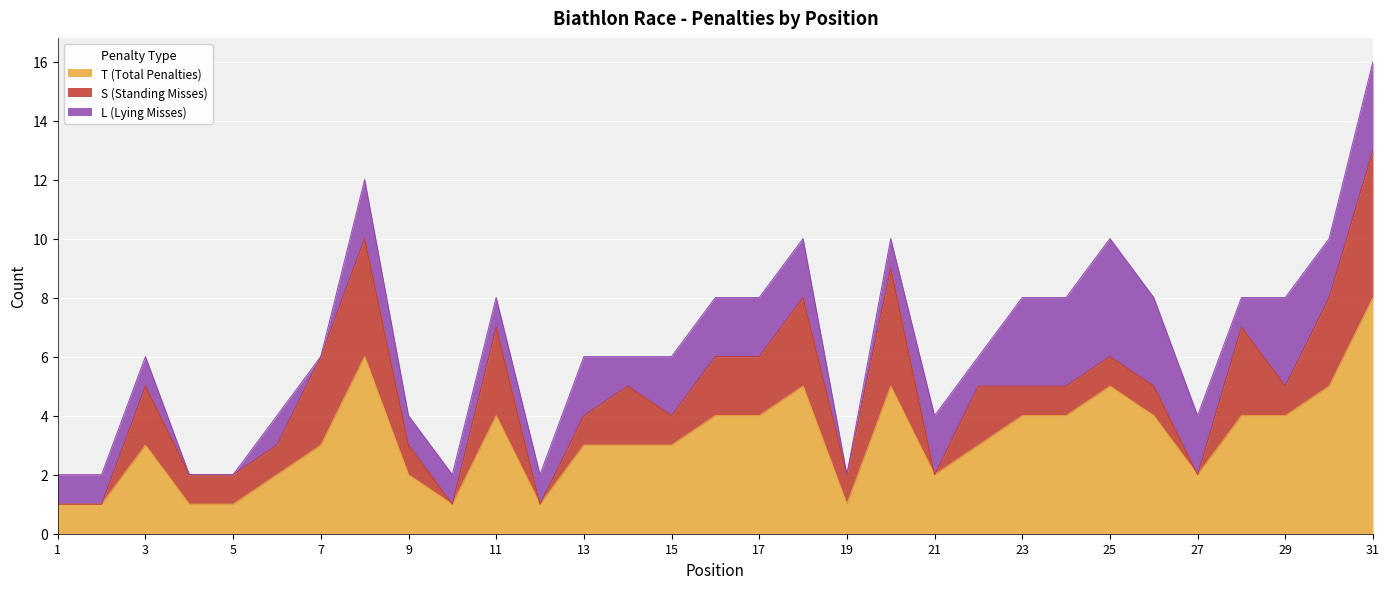

How many lines are shown in the chart?

3